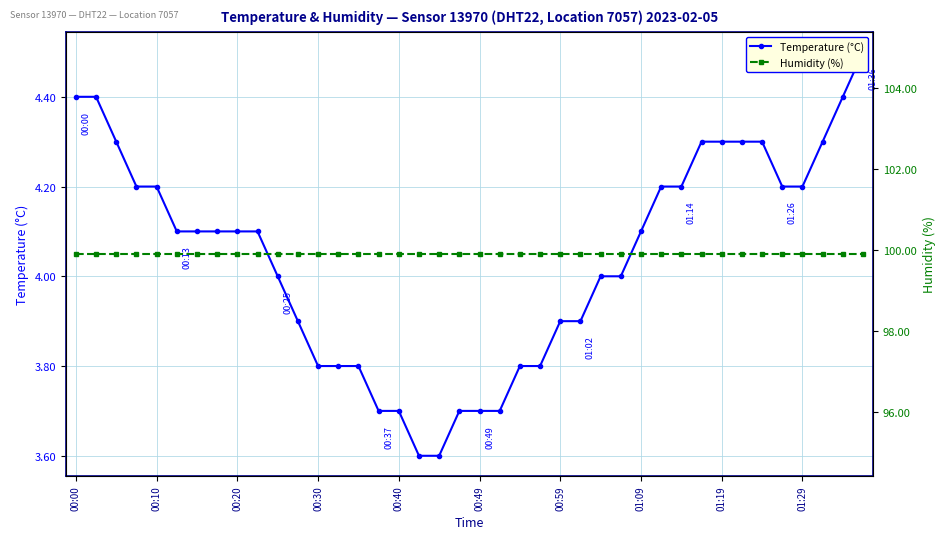

What value does the Humidity (%) series have at 00:20?

99.9